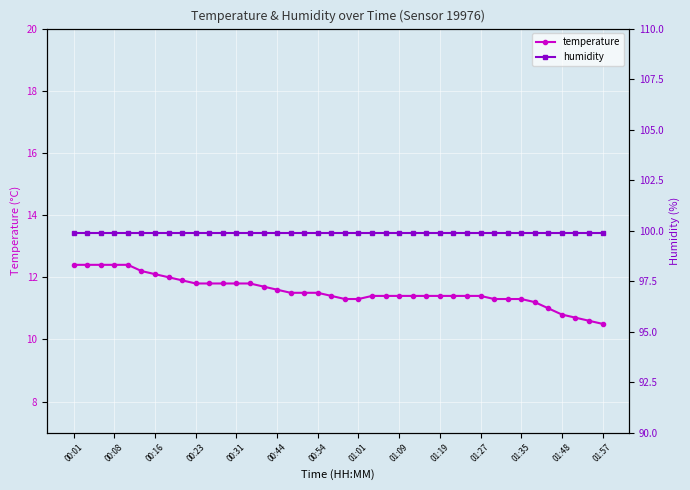

What is the highest value of the temperature series?

12.4